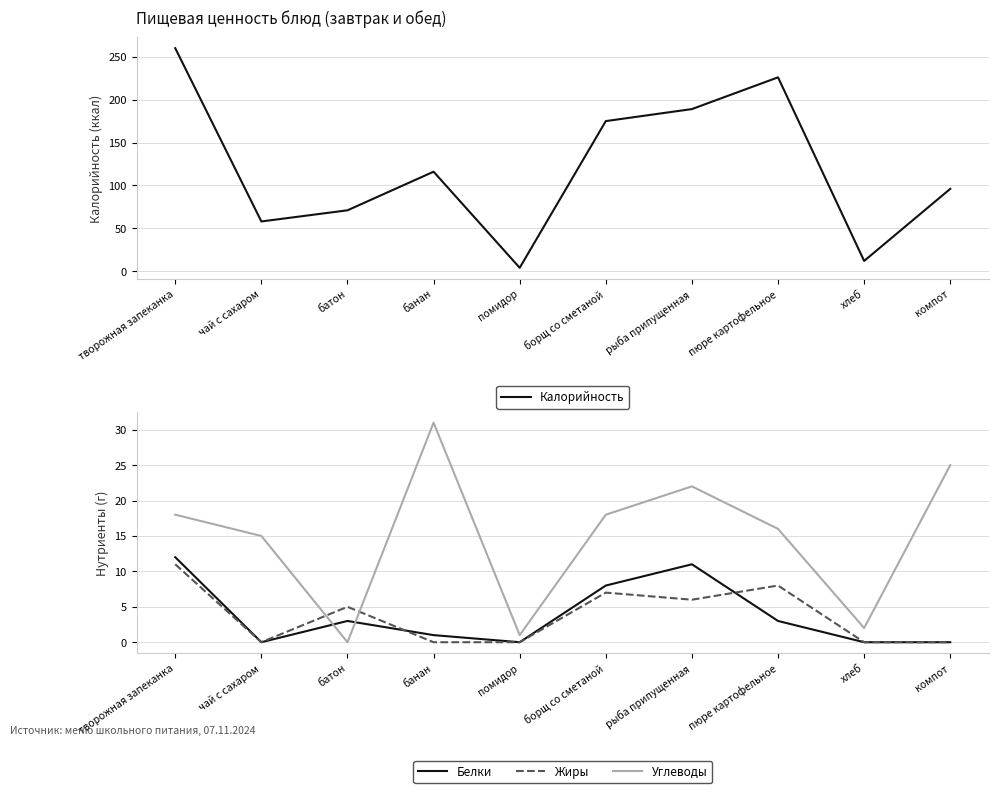

How many values in Белки are above zero?

6